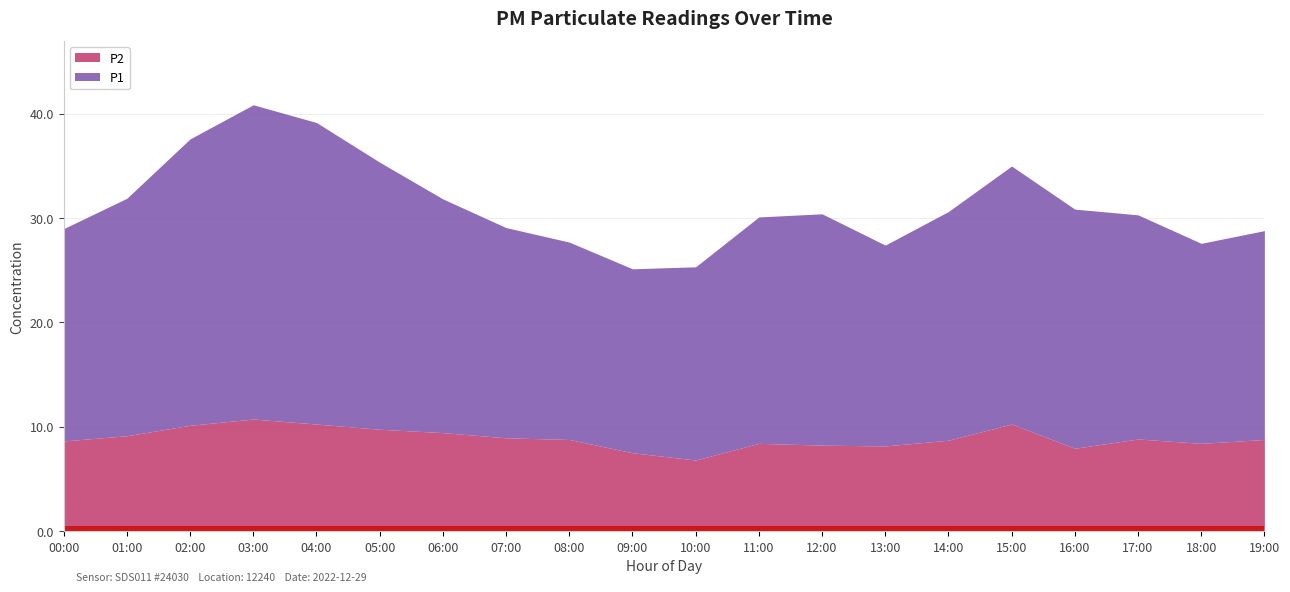

At how many categories does at least one series exceed 25?

4